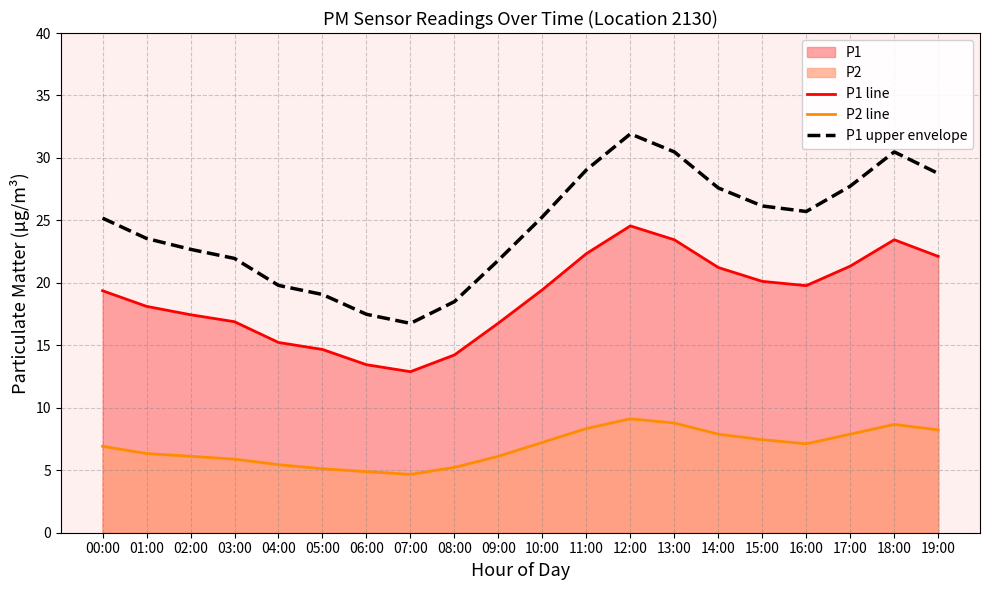

How many interior local peaks does the P1 line series have?

2